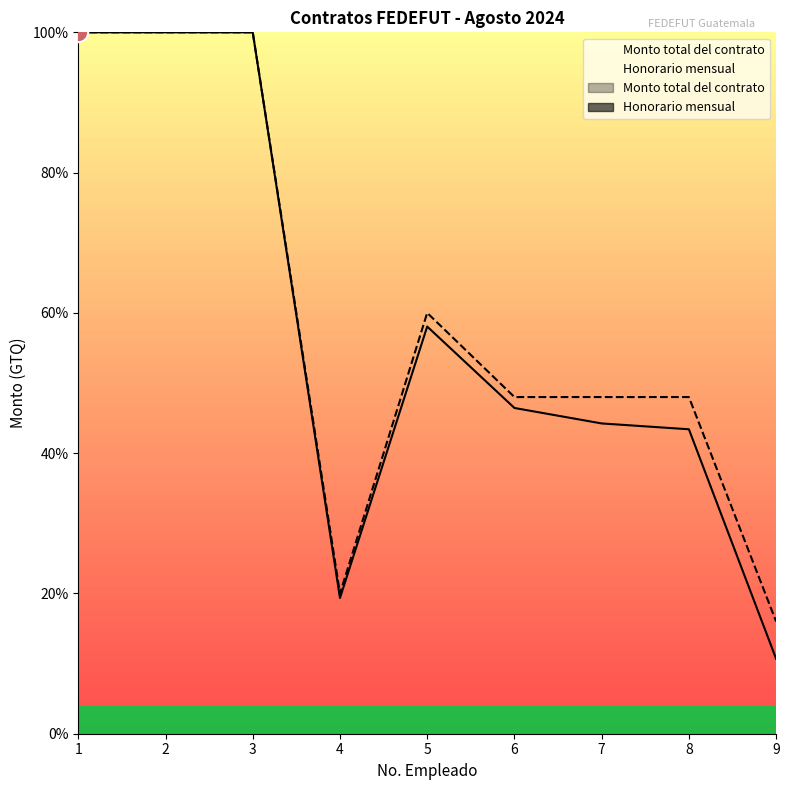

Where is the first local minimum for Monto total del contrato?

4